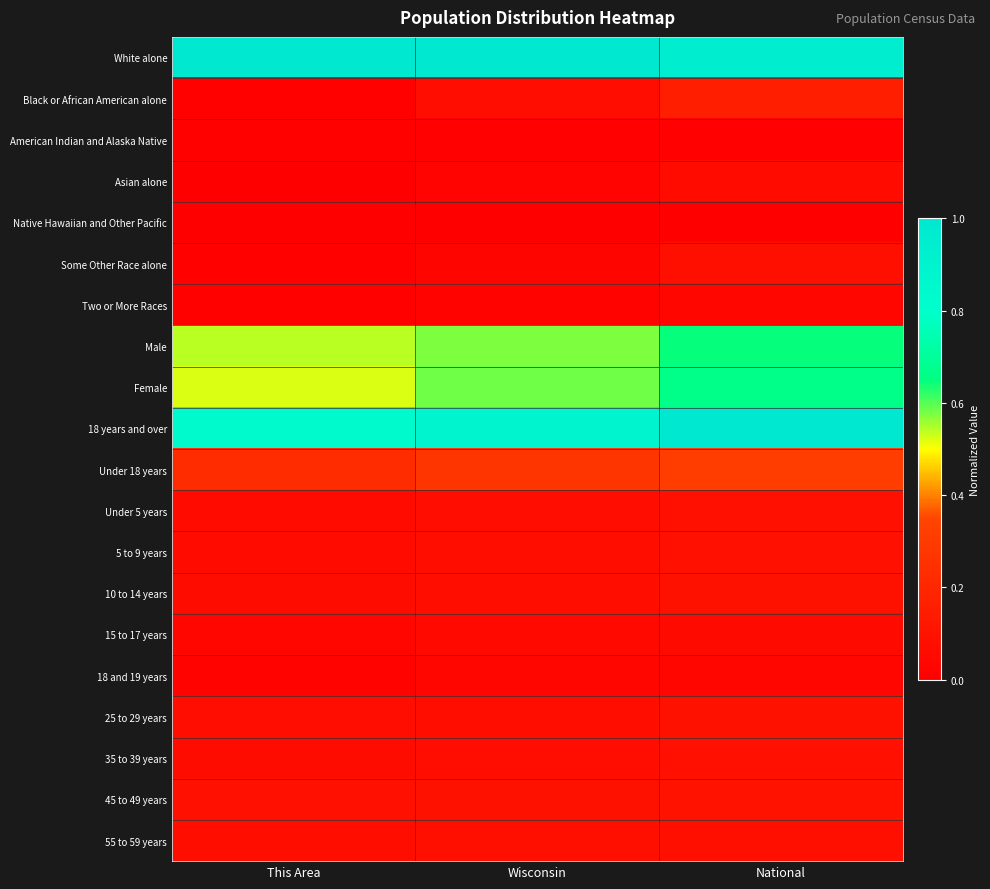

What is the difference between the highest and lowest values at National?

1.0